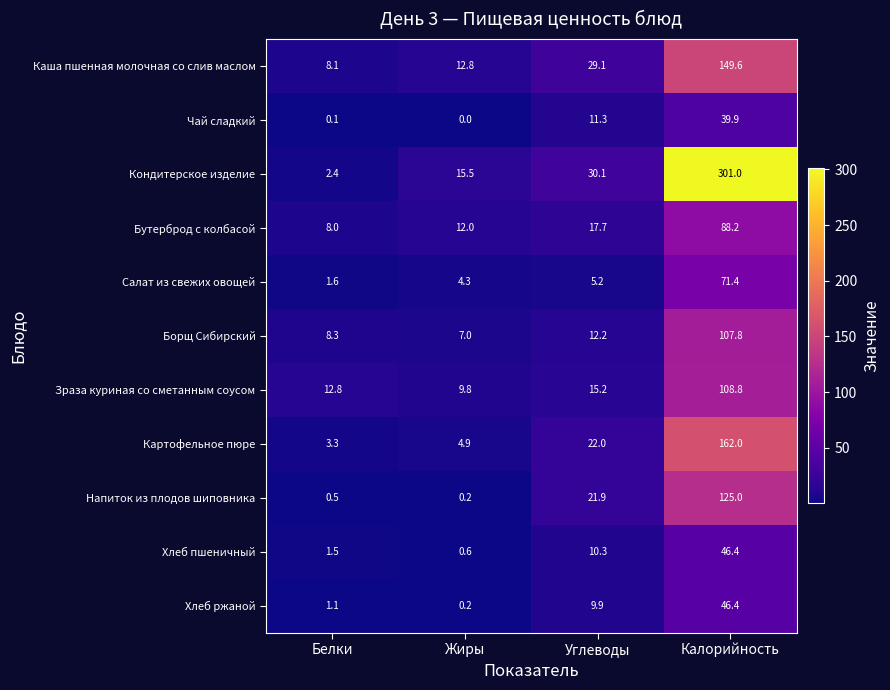

What is the difference between the highest and lowest values at Белки?

12.7